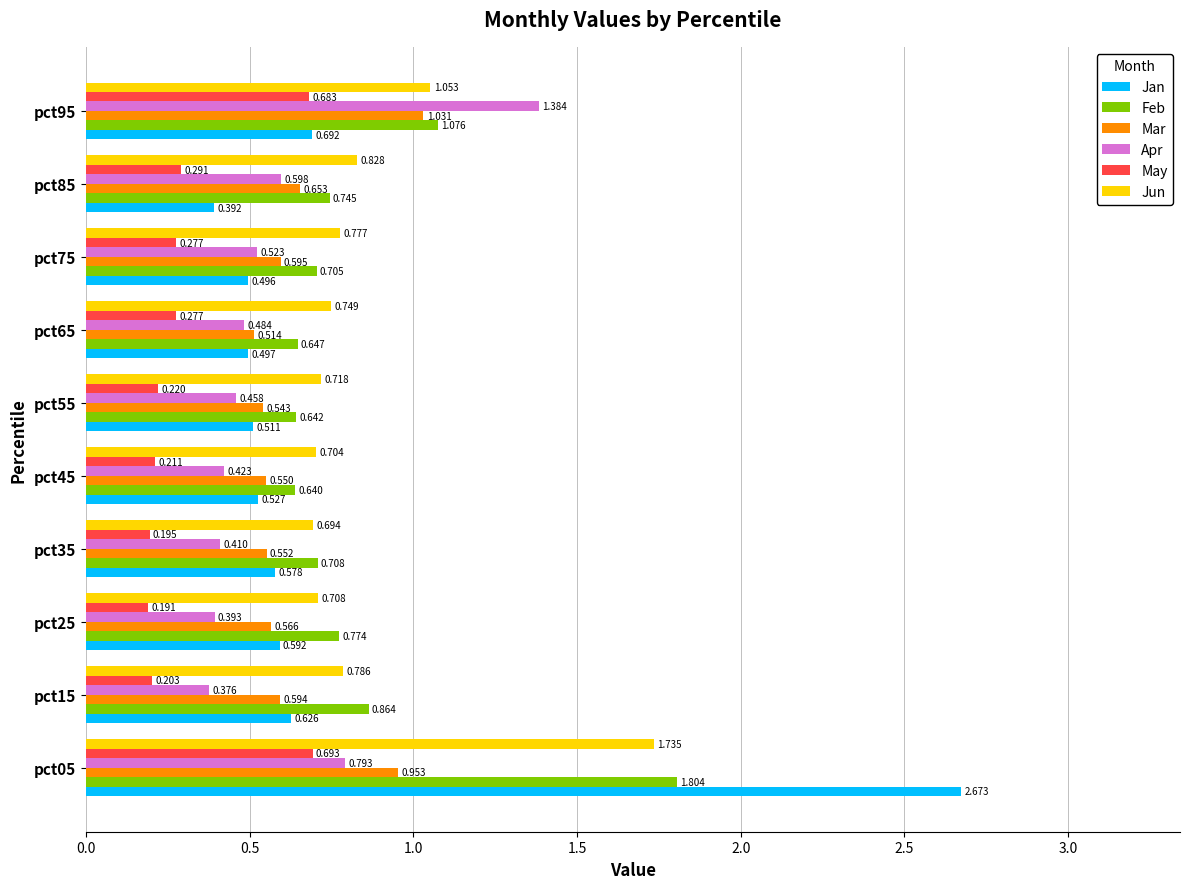

Which series has the widest spread of values?

Jan